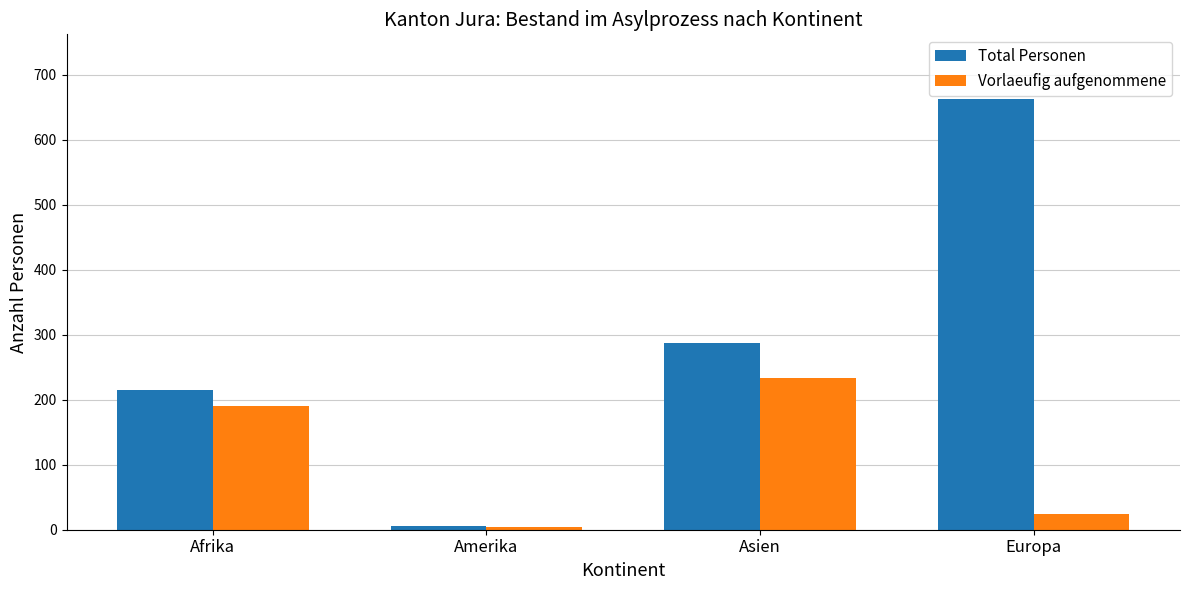

Is it true that Total Personen equals 6 at Amerika?

True